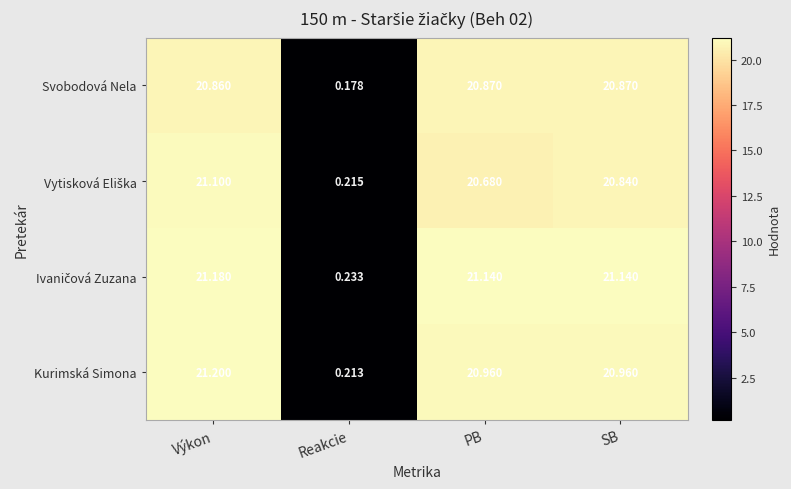

At which category is the sum across all series the highest?

Výkon